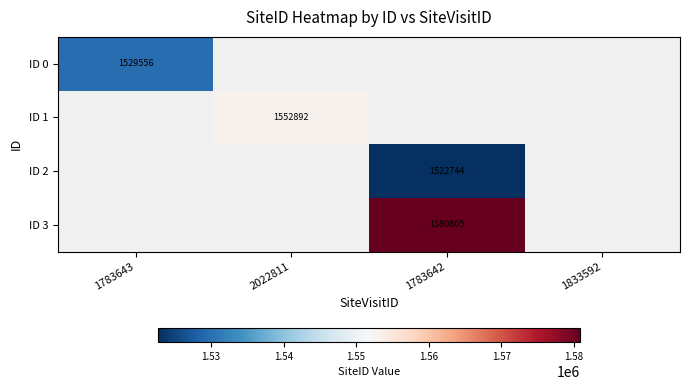

How many values in ID 3 are above zero?

1